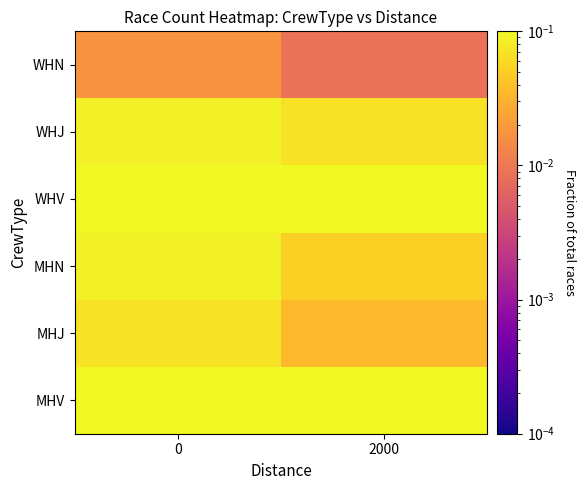

At which category does the chart reach its minimum across all series?

2000